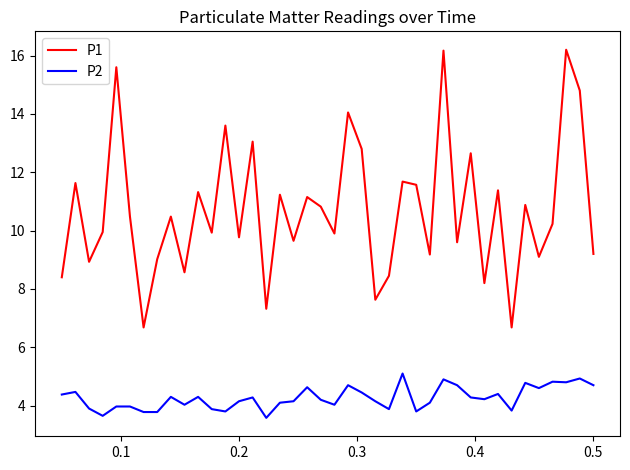

At how many categories does at least one series exceed 4?

40